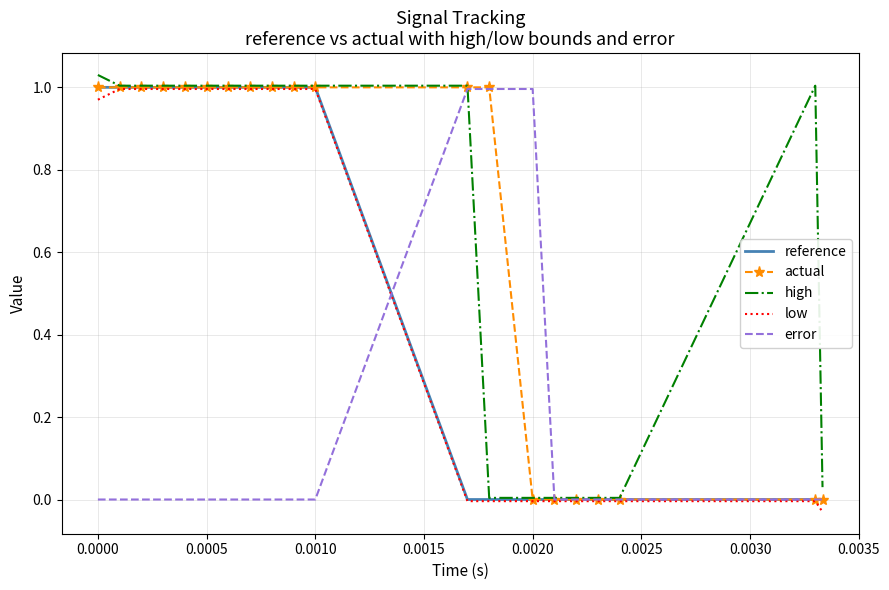

The value of actual at 0.0020 is -0.7. True or false?

False